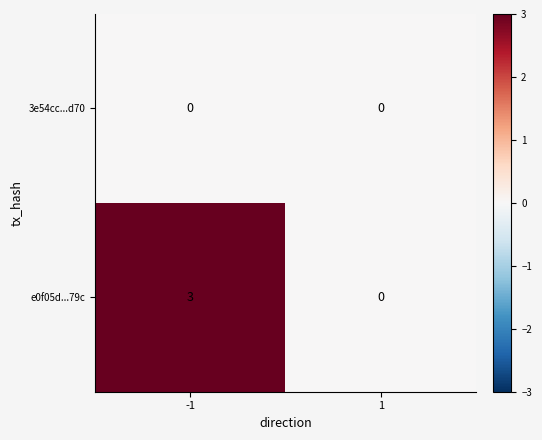

List the series in order of their peak value, highest first.

e0f05d...79c, 3e54cc...d70